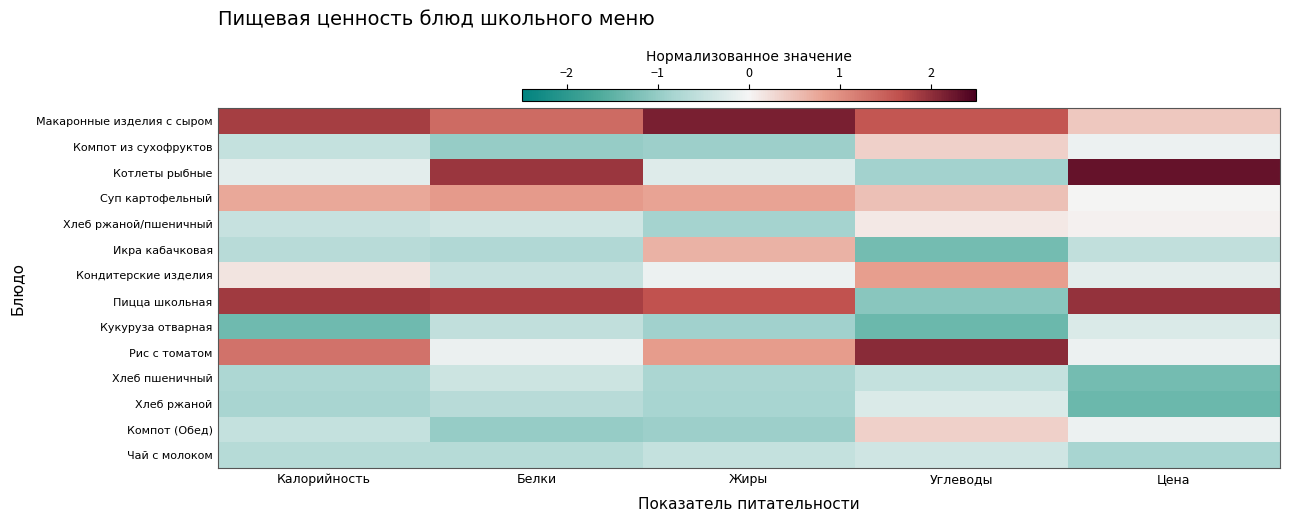

Reading left to right, list all the values displayed in this chart.

Макаронные изделия с сыром: Калорийность=1.8	Белки=1.4	Жиры=2.2	Углеводы=1.6	Цена=0.4
Компот из сухофруктов: Калорийность=-0.5	Белки=-1.0	Жиры=-0.9	Углеводы=0.4	Цена=-0.1
Котлеты рыбные: Калорийность=-0.2	Белки=1.9	Жиры=-0.3	Углеводы=-0.9	Цена=2.3
Суп картофельный: Калорийность=0.8	Белки=0.9	Жиры=0.8	Углеводы=0.5	Цена=0.0
Хлеб ржаной/пшеничный: Калорийность=-0.5	Белки=-0.4	Жиры=-0.9	Углеводы=0.1	Цена=0.1
Икра кабачковая: Калорийность=-0.6	Белки=-0.7	Жиры=0.7	Углеводы=-1.3	Цена=-0.5
Кондитерские изделия: Калорийность=0.2	Белки=-0.5	Жиры=-0.1	Углеводы=0.9	Цена=-0.2
Пицца школьная: Калорийность=1.9	Белки=1.8	Жиры=1.6	Углеводы=-1.1	Цена=2.0
Кукуруза отварная: Калорийность=-1.3	Белки=-0.6	Жиры=-0.9	Углеводы=-1.4	Цена=-0.3
Рис с томатом: Калорийность=1.3	Белки=-0.1	Жиры=0.9	Углеводы=2.0	Цена=-0.1
Хлеб пшеничный: Калорийность=-0.8	Белки=-0.4	Жиры=-0.8	Углеводы=-0.5	Цена=-1.3
Хлеб ржаной: Калорийность=-0.8	Белки=-0.7	Жиры=-0.8	Углеводы=-0.3	Цена=-1.4
Компот (Обед): Калорийность=-0.5	Белки=-1.0	Жиры=-0.9	Углеводы=0.4	Цена=-0.1
Чай с молоком: Калорийность=-0.7	Белки=-0.7	Жиры=-0.5	Углеводы=-0.4	Цена=-0.8